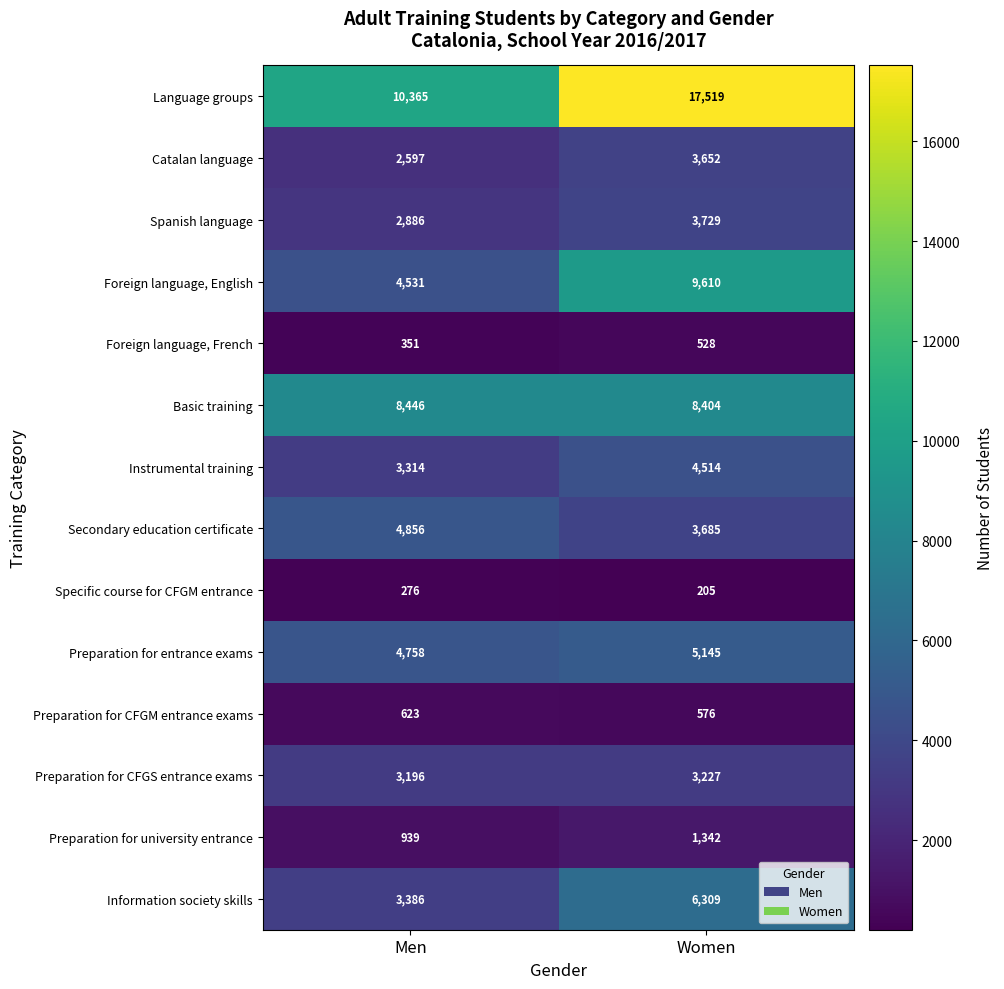

What is the minimum value shown in the chart?

205